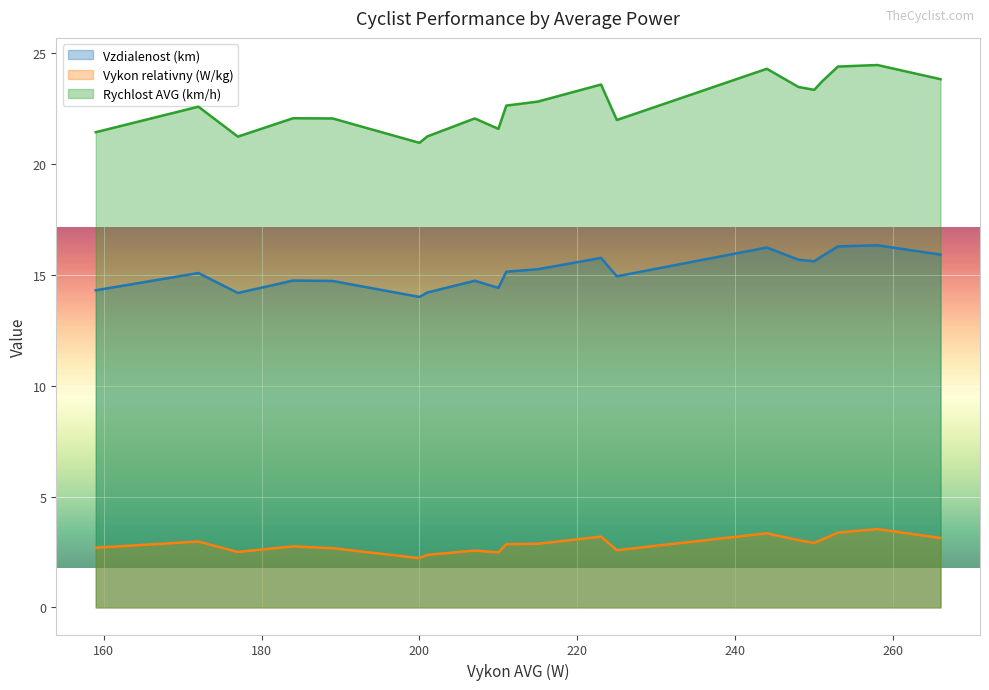

Is it true that Vzdialenost (km) equals 9.7 at Pekko?

False